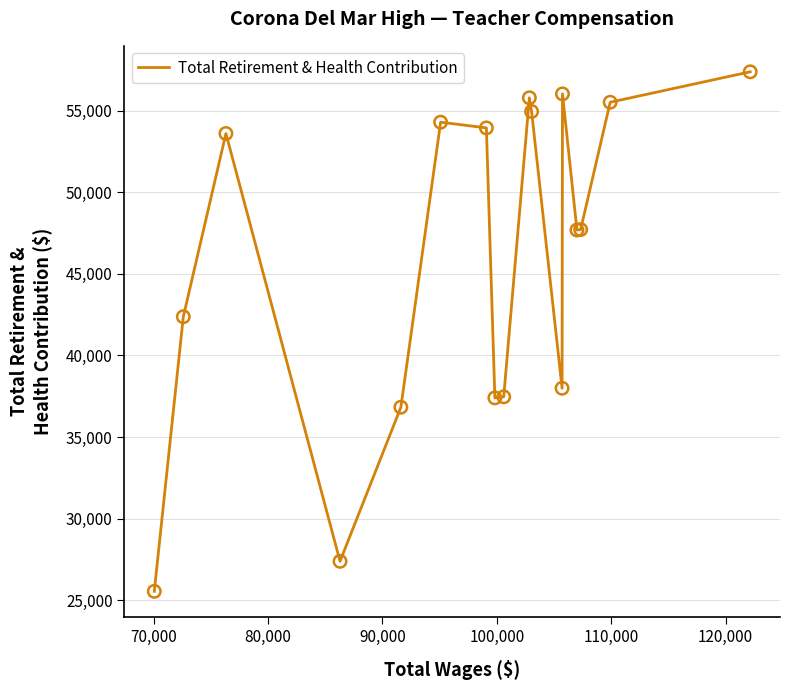

What is the difference between the maximum and minimum values?

31849